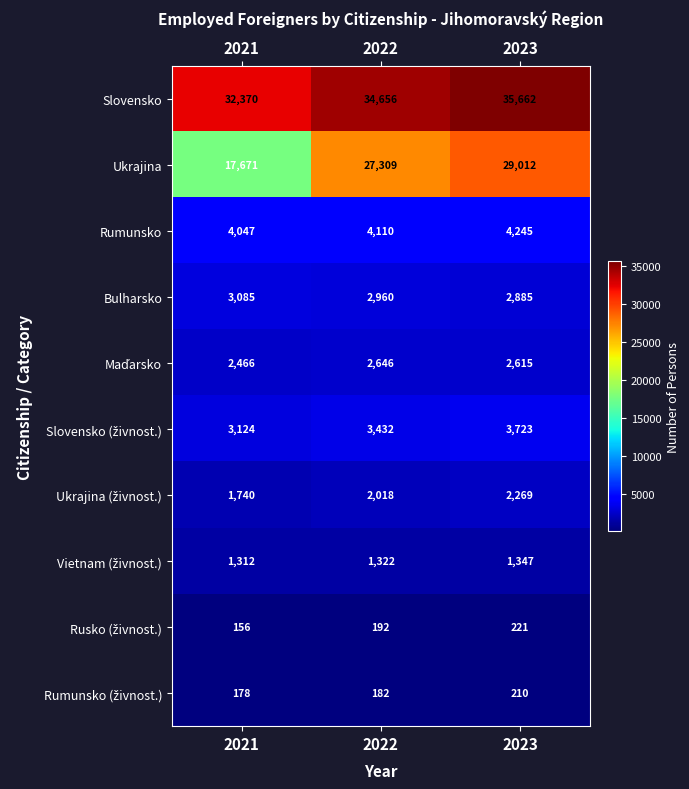

At which label is Bulharsko closest to 2985?

2022